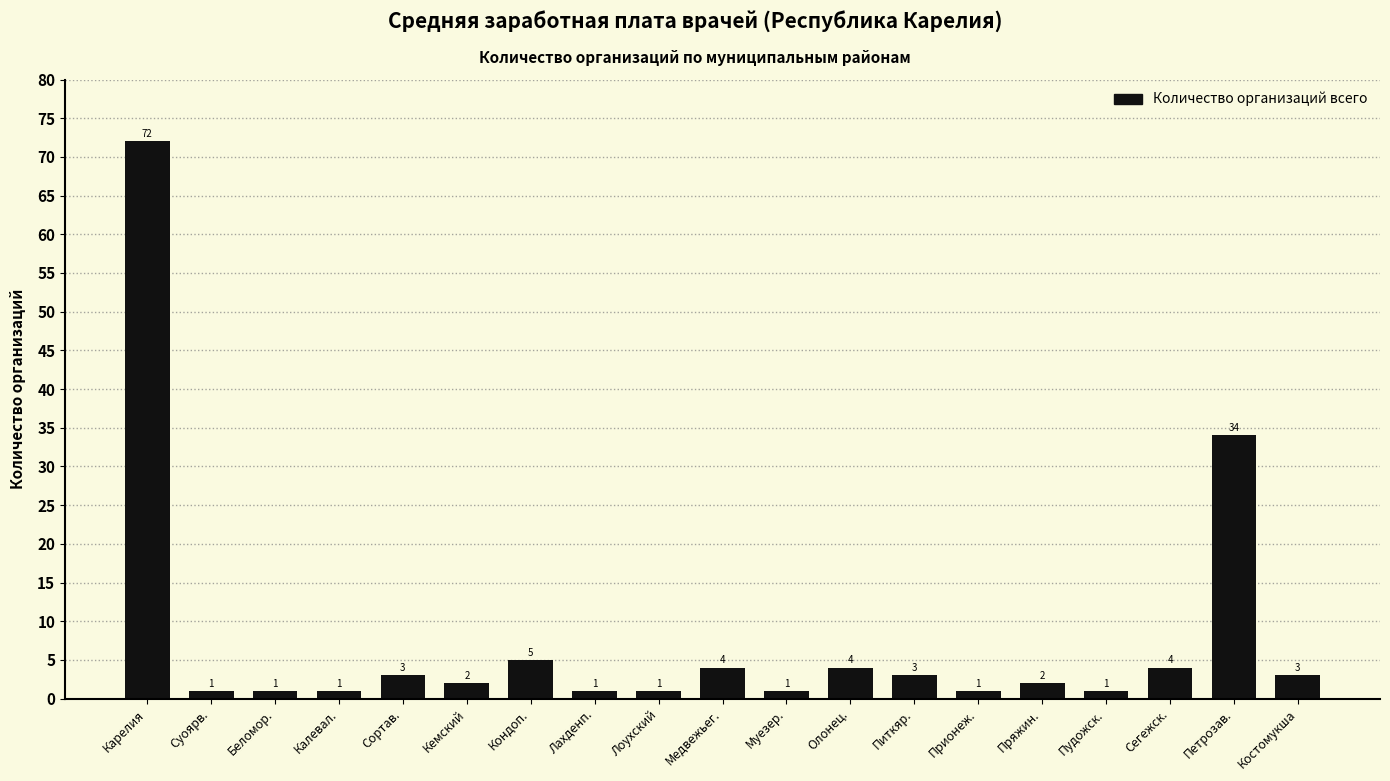

Reading left to right, list all the values displayed in this chart.

72	1	1	1	3	2	5	1	1	4	1	4	3	1	2	1	4	34	3